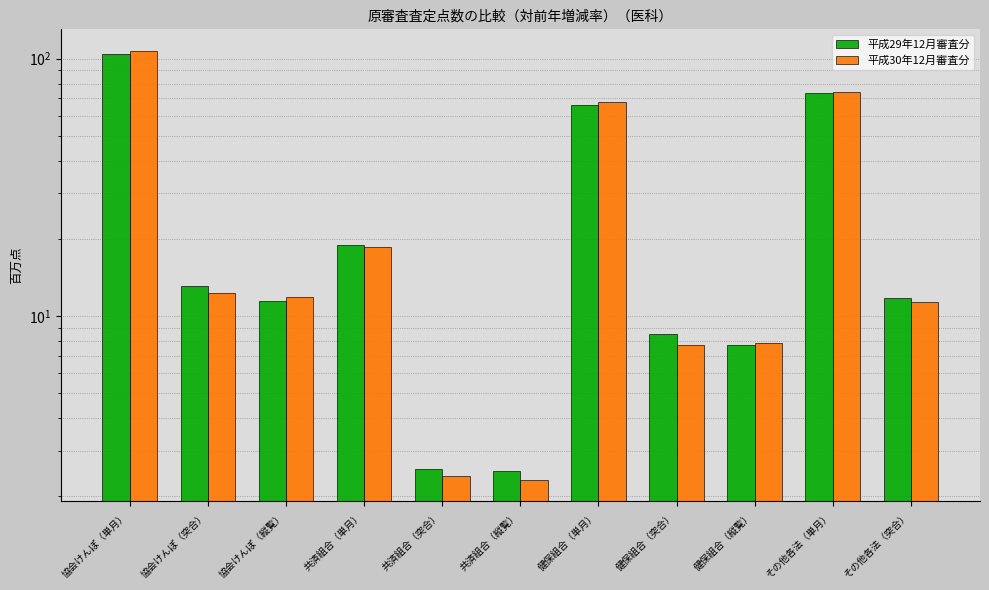

Where is 平成29年12月審査分 nearest to the value 53?

健保組合（単月）